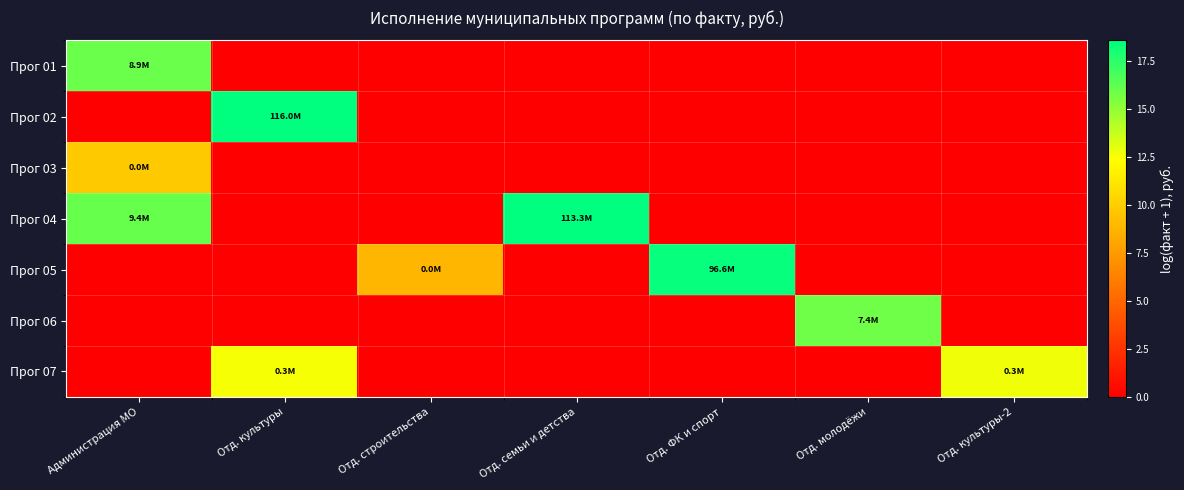

Which series has the largest total across all categories?

Прог 04